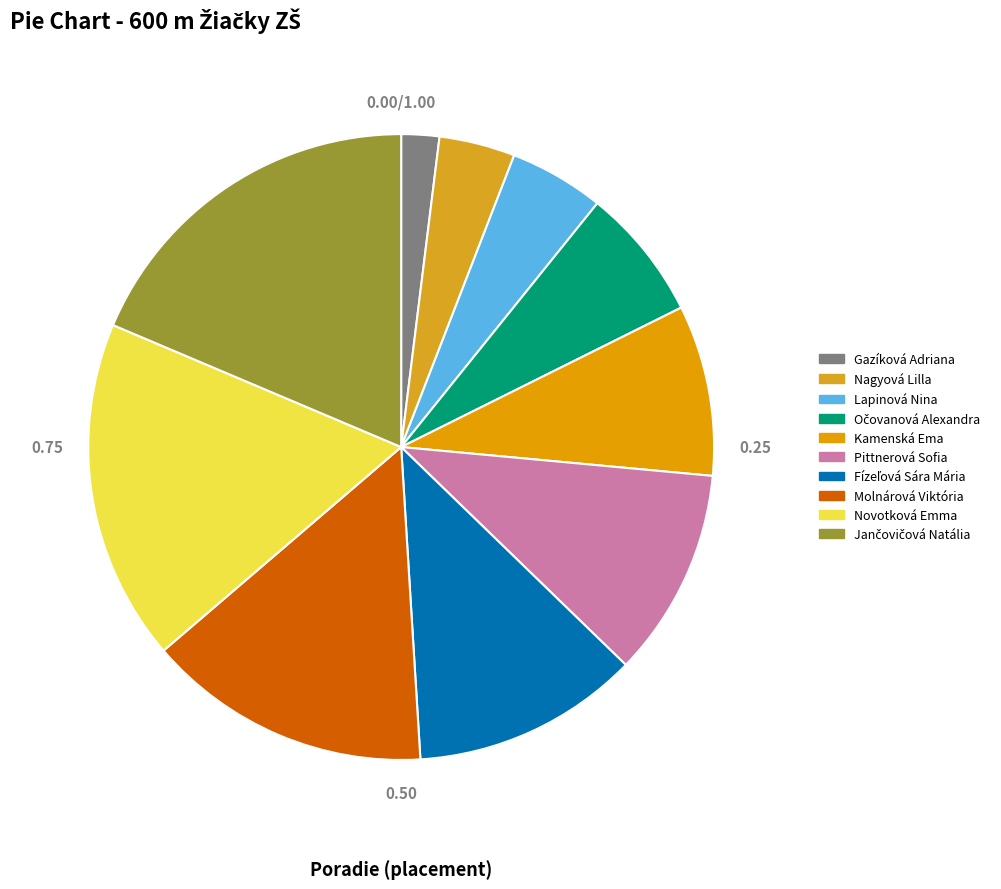

Is Pittnerová Sofia the majority of the pie?

No